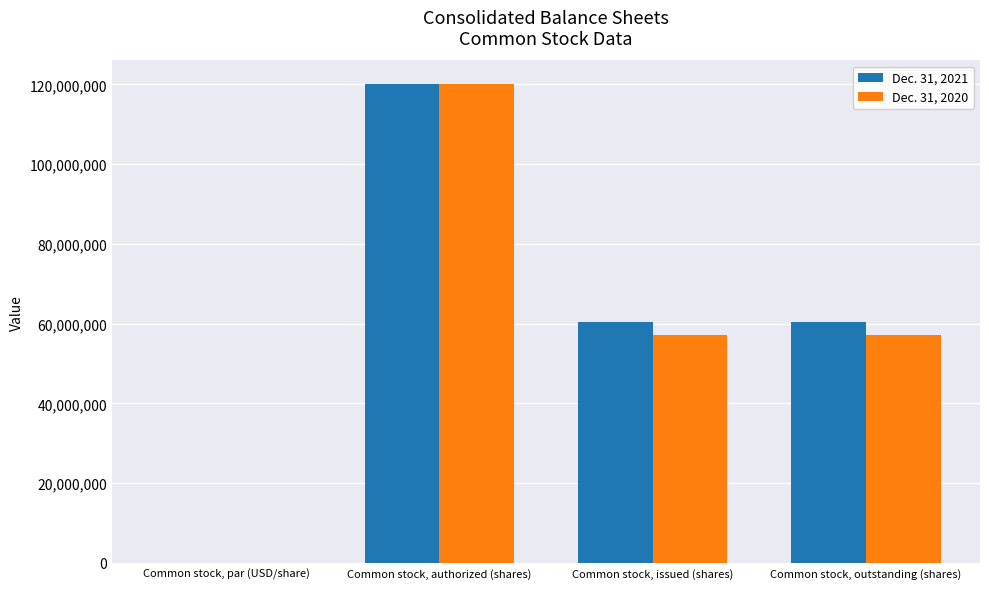

What is the sum of the Dec. 31, 2021 values at Common stock, issued (shares) and Common stock, outstanding (shares)?

120844162